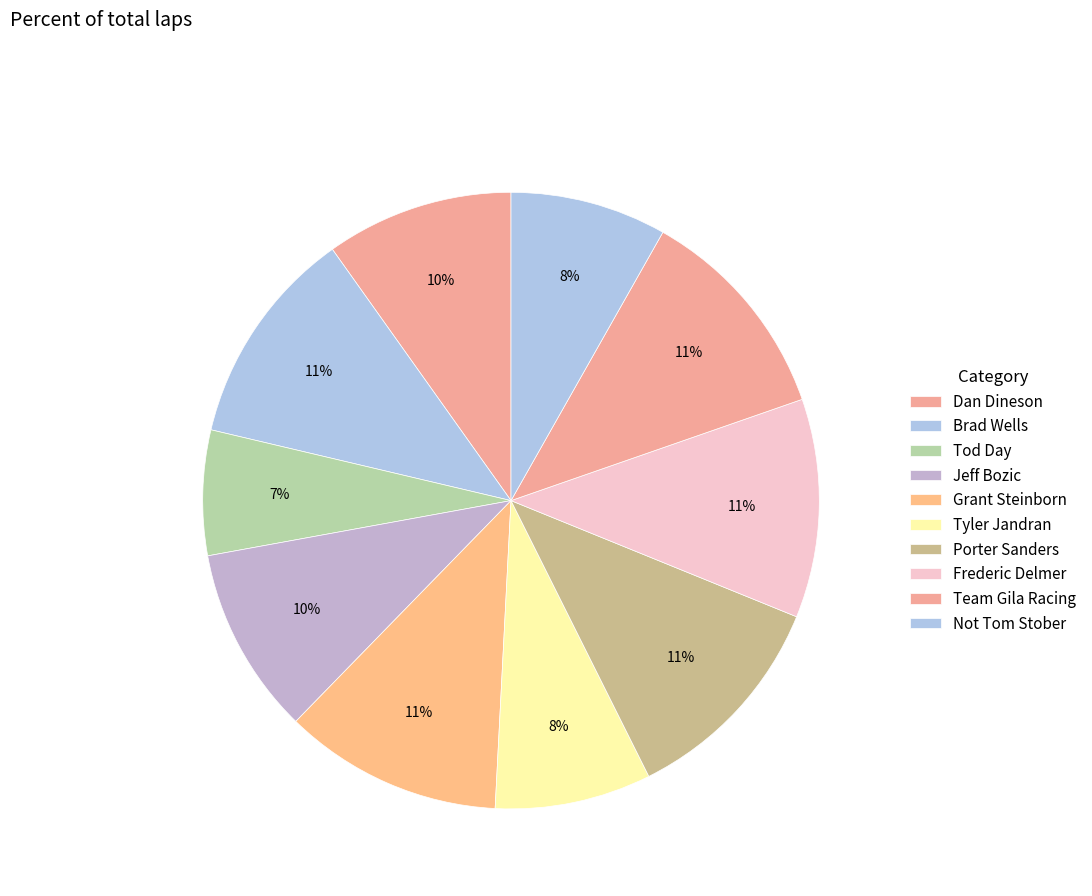

How many slices are in this pie chart?

10